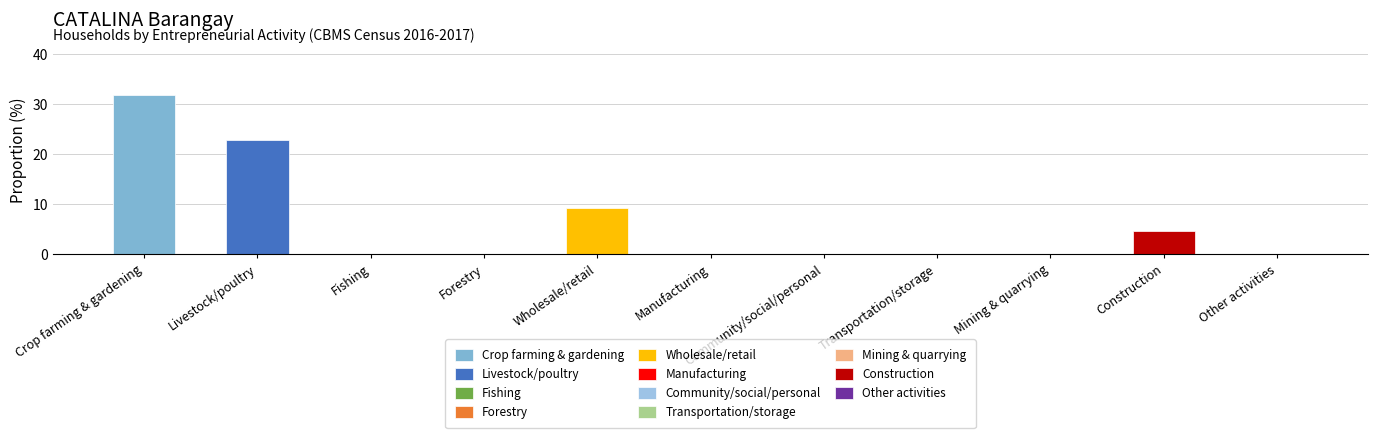

Is it true that the value at Manufacturing is -19.3?

False